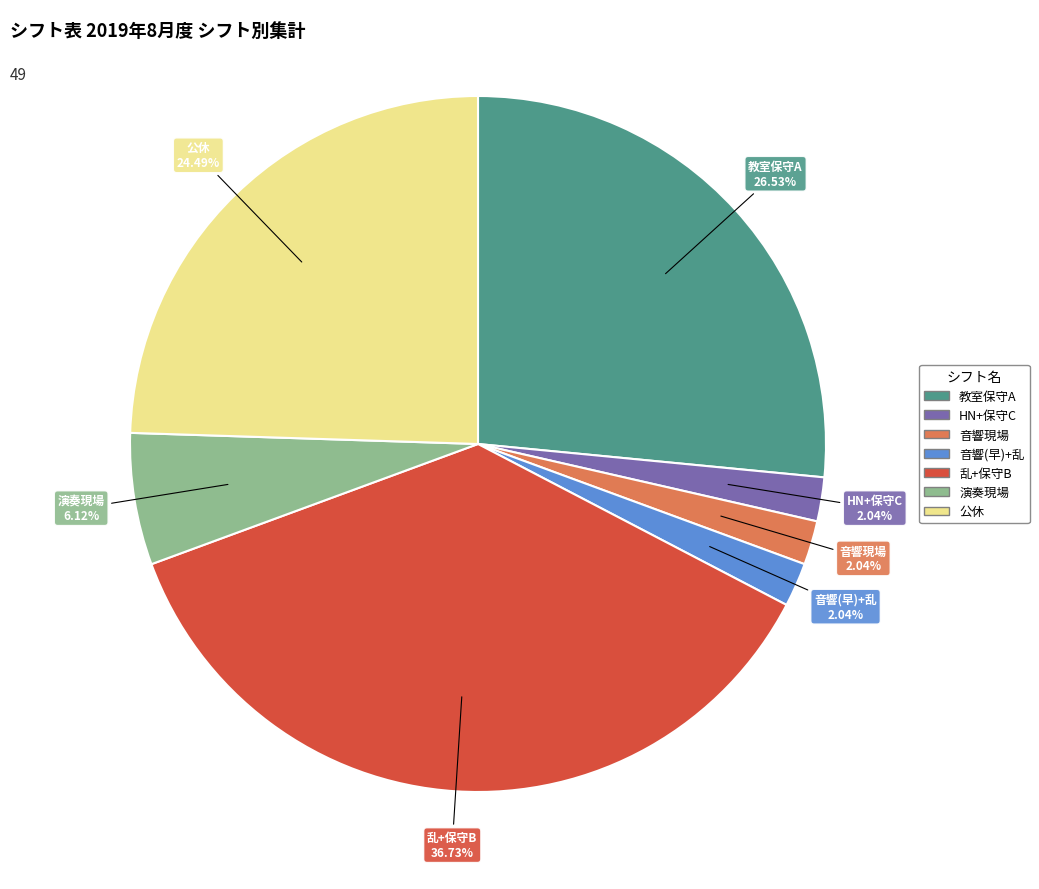

The 音響現場 slice represents 2% of the pie. True or false?

True